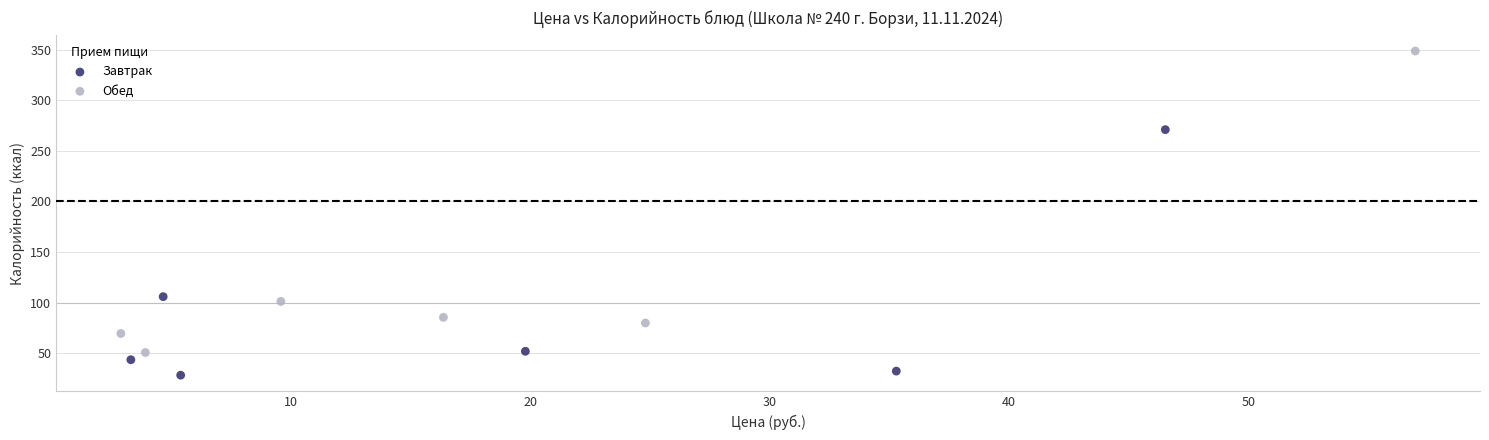

Which series reaches the maximum Y coordinate?

Обед